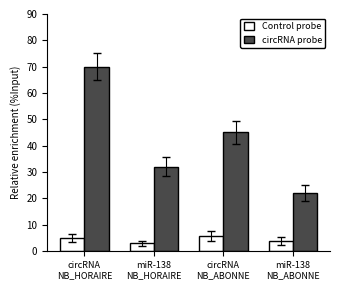

Does the chart contain any negative values?

No